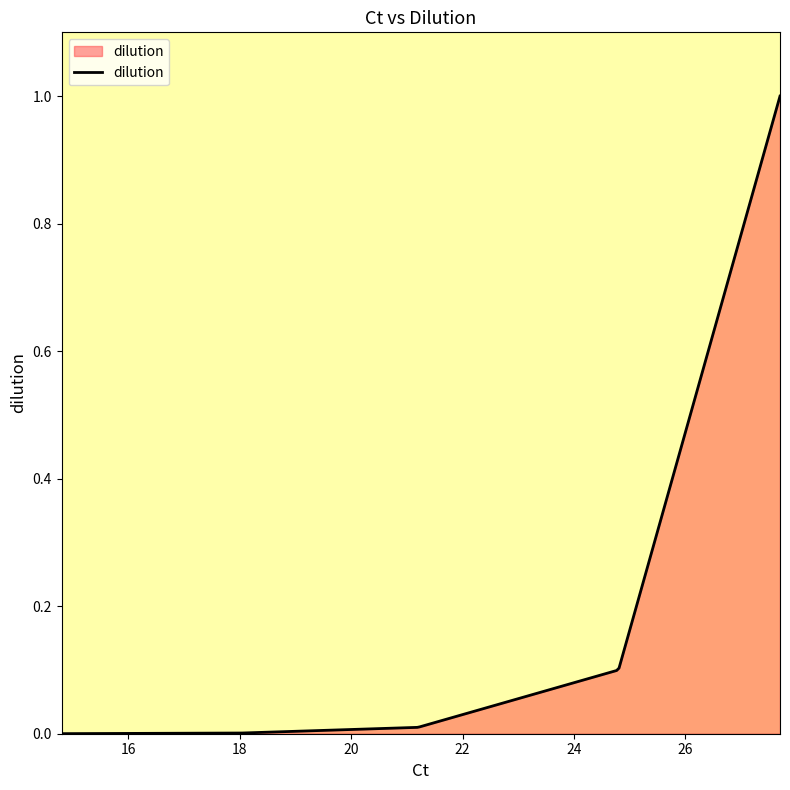

How many lines are shown in the chart?

1